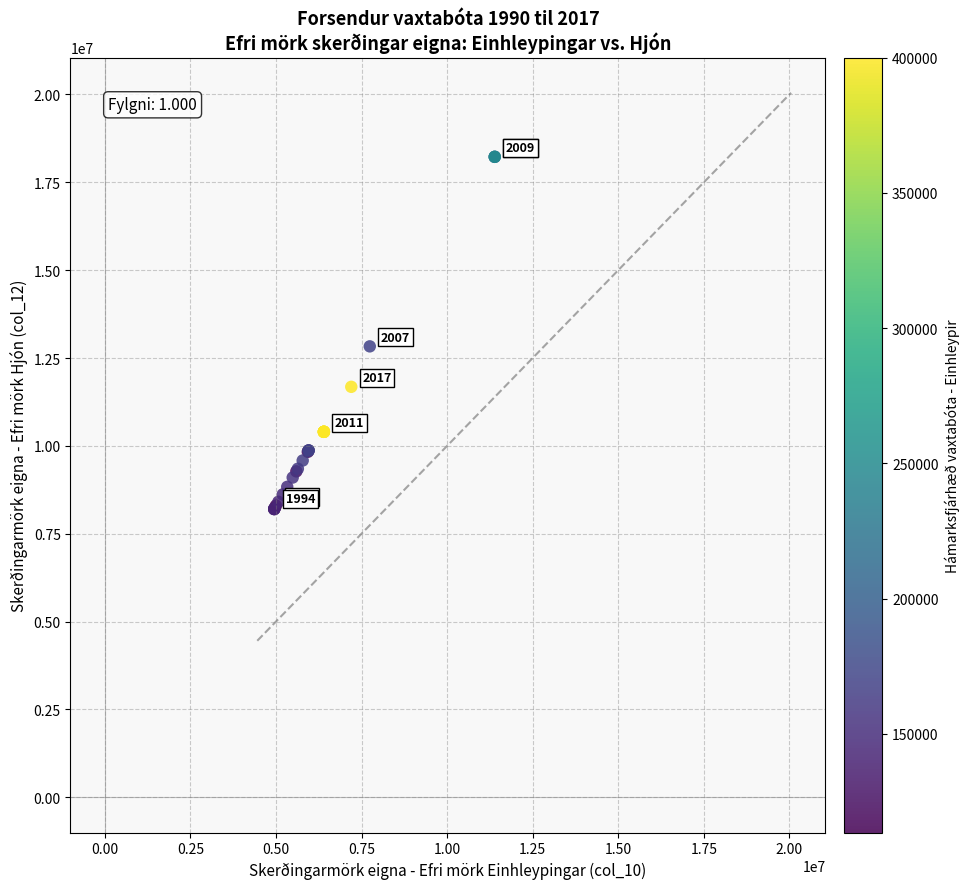

What Y value in the scatter plot is closest to 13214140?

12831722